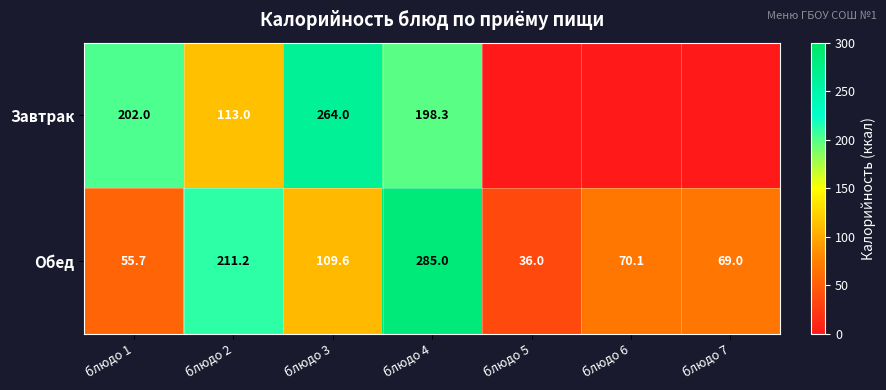

What is the highest value of the Обед series?

285.0